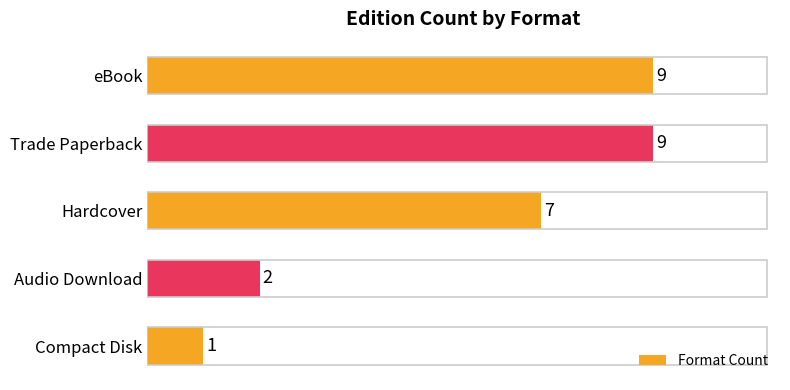

Are the bars horizontal?

Yes